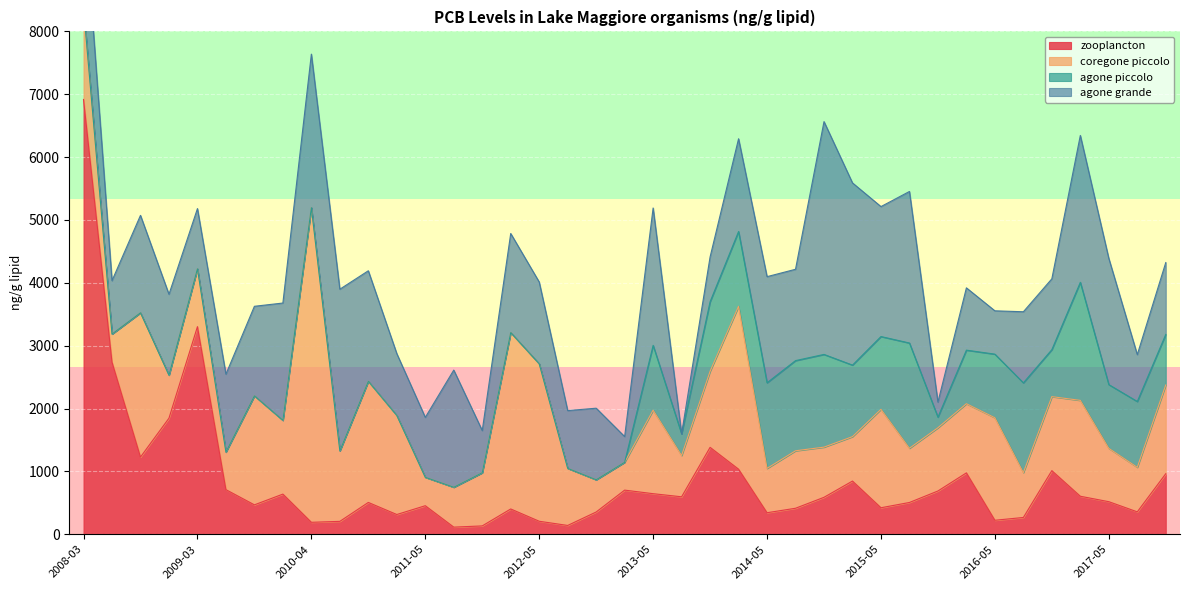

Reading left to right, extract all data points from this chart.

zooplancton: 2008-03=6917.1	2008-06=2738.0	2008-09=1228.7	2008-12=1847.0	2009-03=3303.2	2009-06=710.4	2009-09=468.7	2009-12=639.4	2010-04=191.1	2010-07=205.9	2010-11=507.1	2011-01=314.9	2011-05=454.9	2011-07=114.0	2011-11=133.7	2012-02=403.1	2012-05=207.7	2012-08=140.9	2012-11=354.9	2013-02=702.9	2013-05=646.2	2013-08=596.7	2013-11=1383.3	2014-02=1035.9	2014-05=343.4	2014-08=414.4	2014-11=588.7	2015-02=847.1	2015-05=422.4	2015-08=506.4	2015-11=689.0	2016-02=977.4	2016-05=223.5	2016-08=267.9	2016-11=1012.7	2017-02=605.4	2017-05=518.9	2017-08=357.1	2017-11=963.9
coregone piccolo: 2008-03=1453.9	2008-06=447.5	2008-09=2295.3	2008-12=684.6	2009-03=920.6	2009-06=597.5	2009-09=1734.3	2009-12=1173.5	2010-04=5005.9	2010-07=1121.4	2010-11=1927.3	2011-01=1576.2	2011-05=452.5	2011-07=634.8	2011-11=845.8	2012-02=2806.1	2012-05=2504.9	2012-08=908.6	2012-11=512.9	2013-02=442.9	2013-05=1328.8	2013-08=656.3	2013-11=1209.5	2014-02=2590.6	2014-05=704.8	2014-08=914.3	2014-11=797.8	2015-02=706.4	2015-05=1565.7	2015-08=862.2	2015-11=1005.9	2016-02=1100.0	2016-05=1630.3	2016-08=713.0	2016-11=1177.1	2017-02=1525.0	2017-05=848.4	2017-08=708.2	2017-11=1411.5
agone piccolo: 2008-03=0.0	2008-06=0.0	2008-09=0.0	2008-12=0.0	2009-03=0.0	2009-06=0.0	2009-09=0.0	2009-12=0.0	2010-04=0.0	2010-07=0.0	2010-11=0.0	2011-01=0.0	2011-05=0.0	2011-07=0.0	2011-11=0.0	2012-02=0.0	2012-05=0.0	2012-08=0.0	2012-11=0.0	2013-02=0.0	2013-05=1030.5	2013-08=345.8	2013-11=1106.2	2014-02=1190.3	2014-05=1362.5	2014-08=1434.3	2014-11=1475.0	2015-02=1138.0	2015-05=1157.8	2015-08=1674.4	2015-11=168.2	2016-02=852.2	2016-05=1012.2	2016-08=1428.1	2016-11=747.6	2017-02=1877.9	2017-05=1013.8	2017-08=1047.0	2017-11=803.8
agone grande: 2008-03=1739.4	2008-06=848.9	2008-09=1549.9	2008-12=1286.5	2009-03=957.6	2009-06=1239.3	2009-09=1424.1	2009-12=1866.0	2010-04=2441.2	2010-07=2571.4	2010-11=1757.7	2011-01=983.0	2011-05=952.4	2011-07=1863.4	2011-11=670.7	2012-02=1576.0	2012-05=1301.0	2012-08=918.2	2012-11=1138.3	2013-02=408.8	2013-05=2185.5	2013-08=0.0	2013-11=712.6	2014-02=1475.4	2014-05=1688.0	2014-08=1452.8	2014-11=3703.5	2015-02=2898.3	2015-05=2067.3	2015-08=2410.6	2015-11=239.4	2016-02=990.9	2016-05=689.2	2016-08=1131.1	2016-11=1126.7	2017-02=2336.6	2017-05=2008.8	2017-08=745.8	2017-11=1143.7